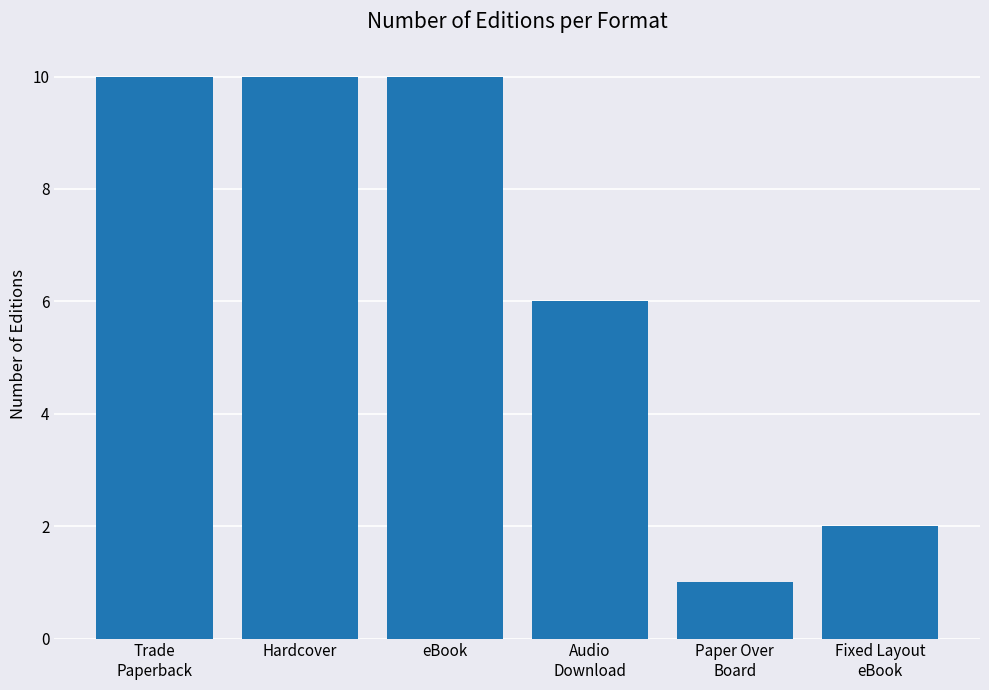

Where is the data nearest to the value 5?

Audio
Download